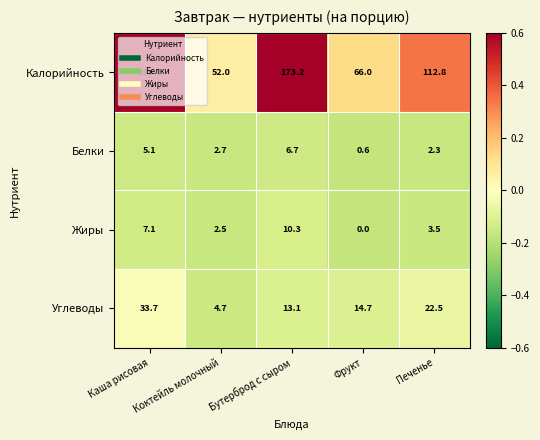

The Углеводы series shows 22.5 at Печенье. True or false?

True